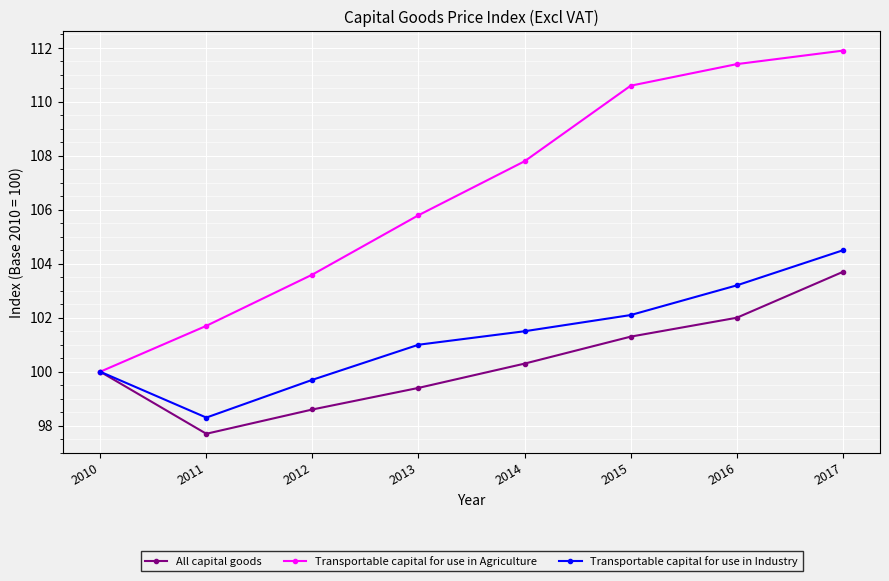

Which label corresponds to the largest value in the chart?

2017